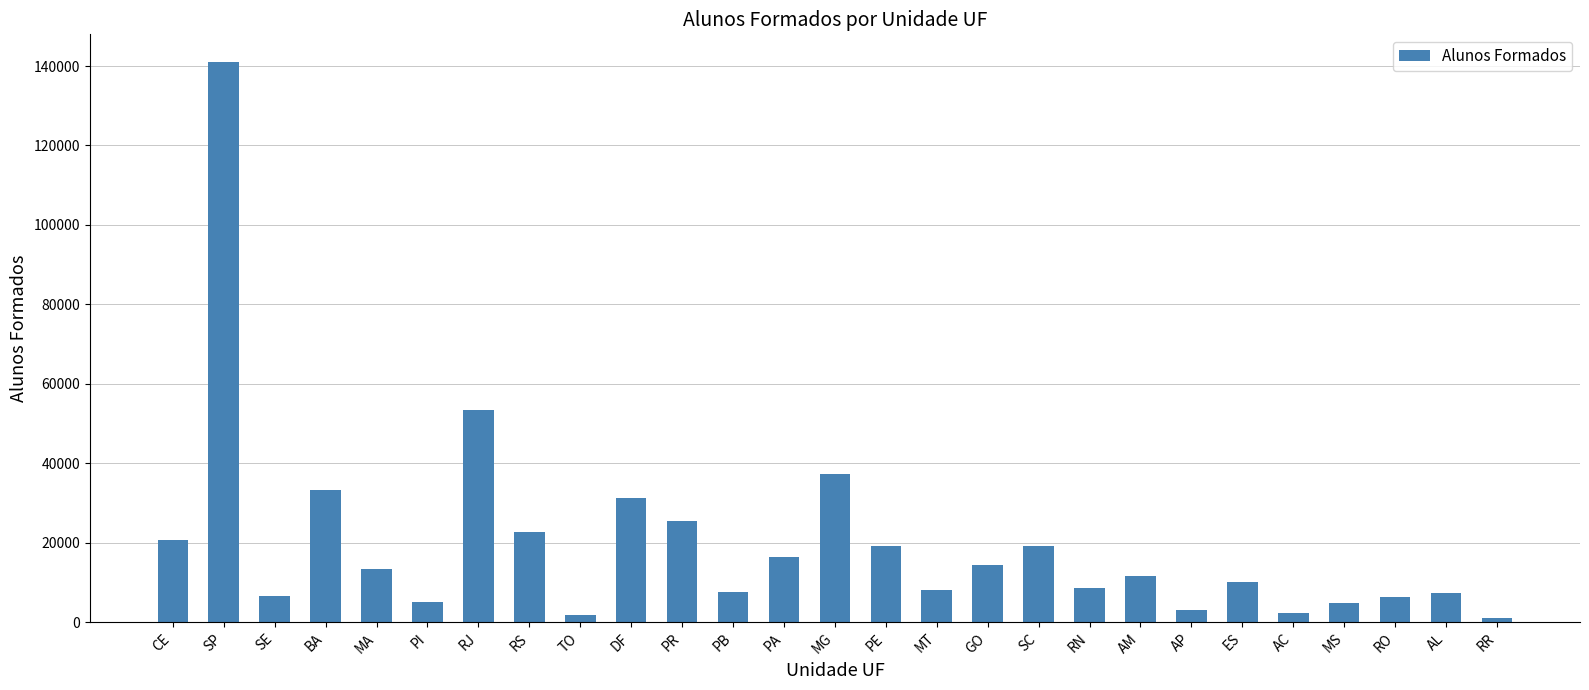

What is the greatest value displayed?

140935